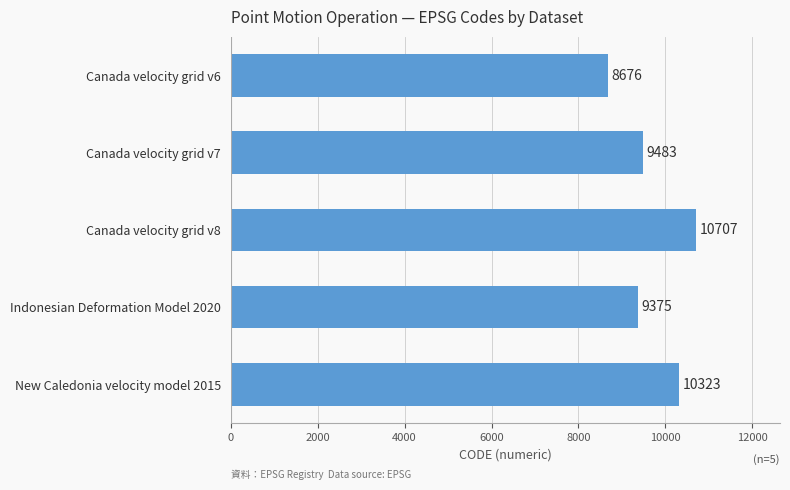

Does the chart contain stacked bars?

No